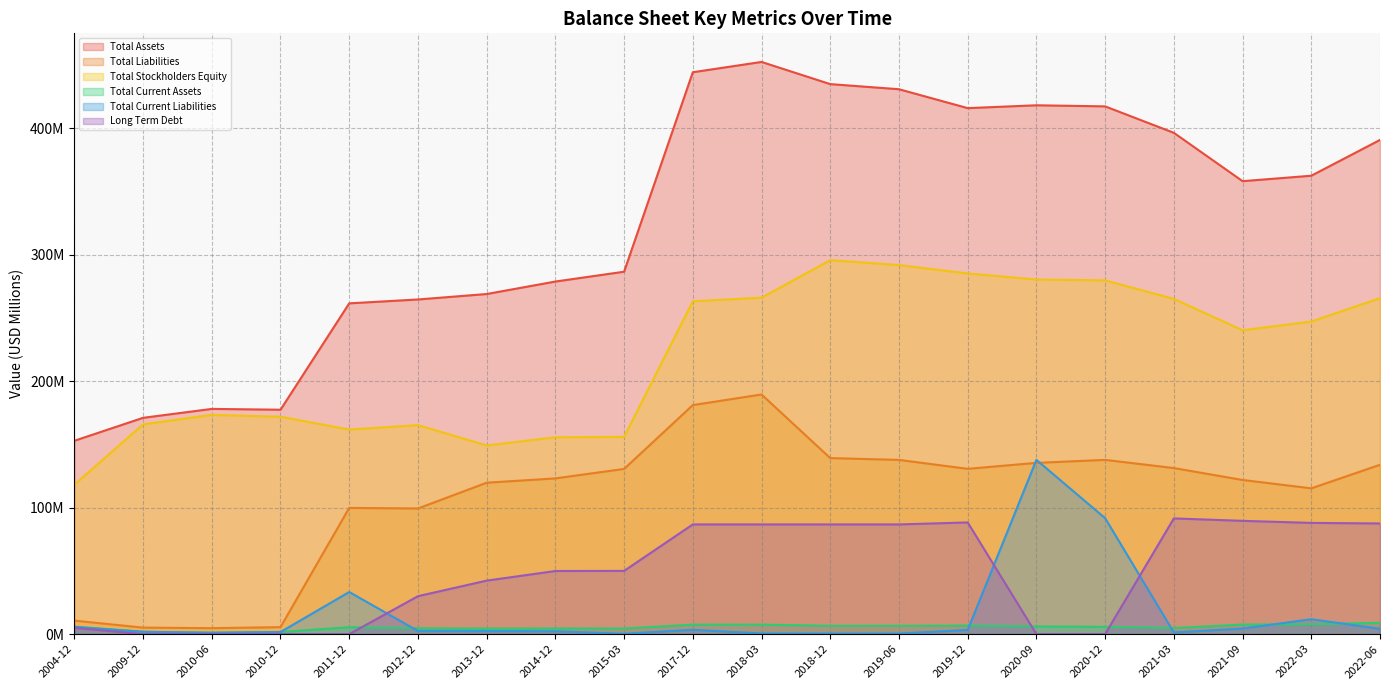

At 2018-03, list the series in order from largest to smallest.

Total Assets, Total Stockholders Equity, Total Liabilities, Long Term Debt, Total Current Assets, Total Current Liabilities